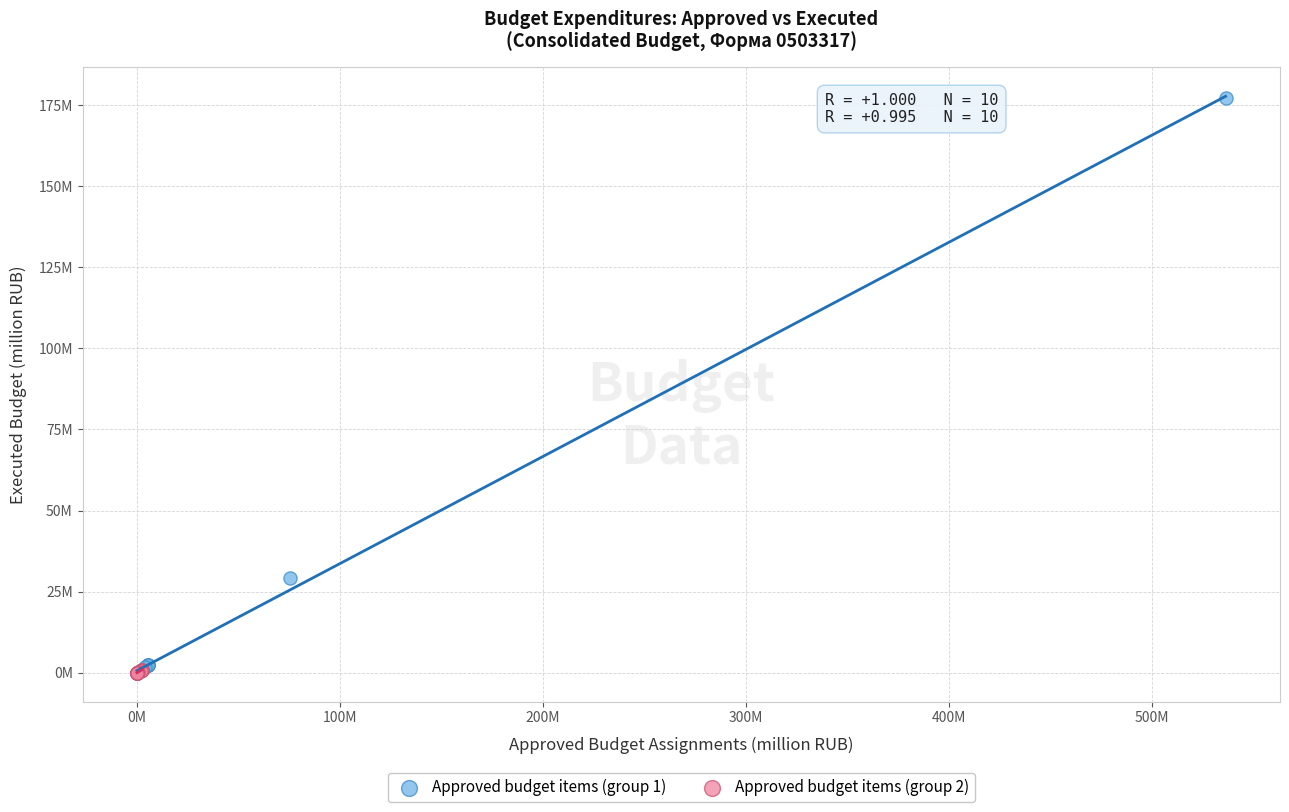

What are all the series names shown in the legend?

Approved budget items (group 1), Approved budget items (group 2)